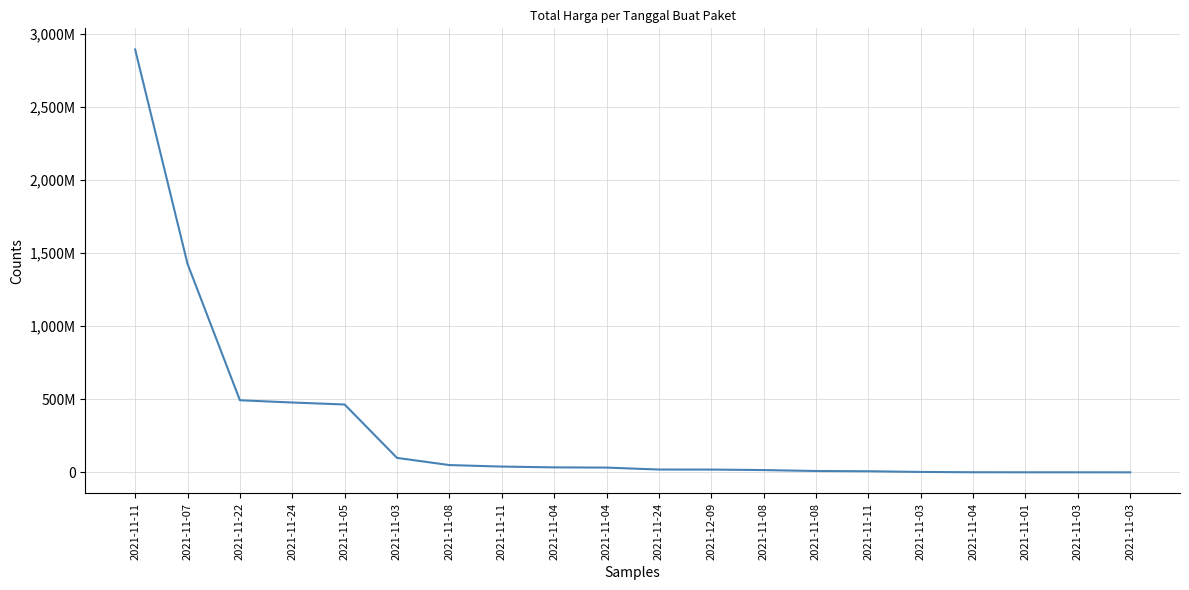

Is this an area chart (filled region under the line)?

No